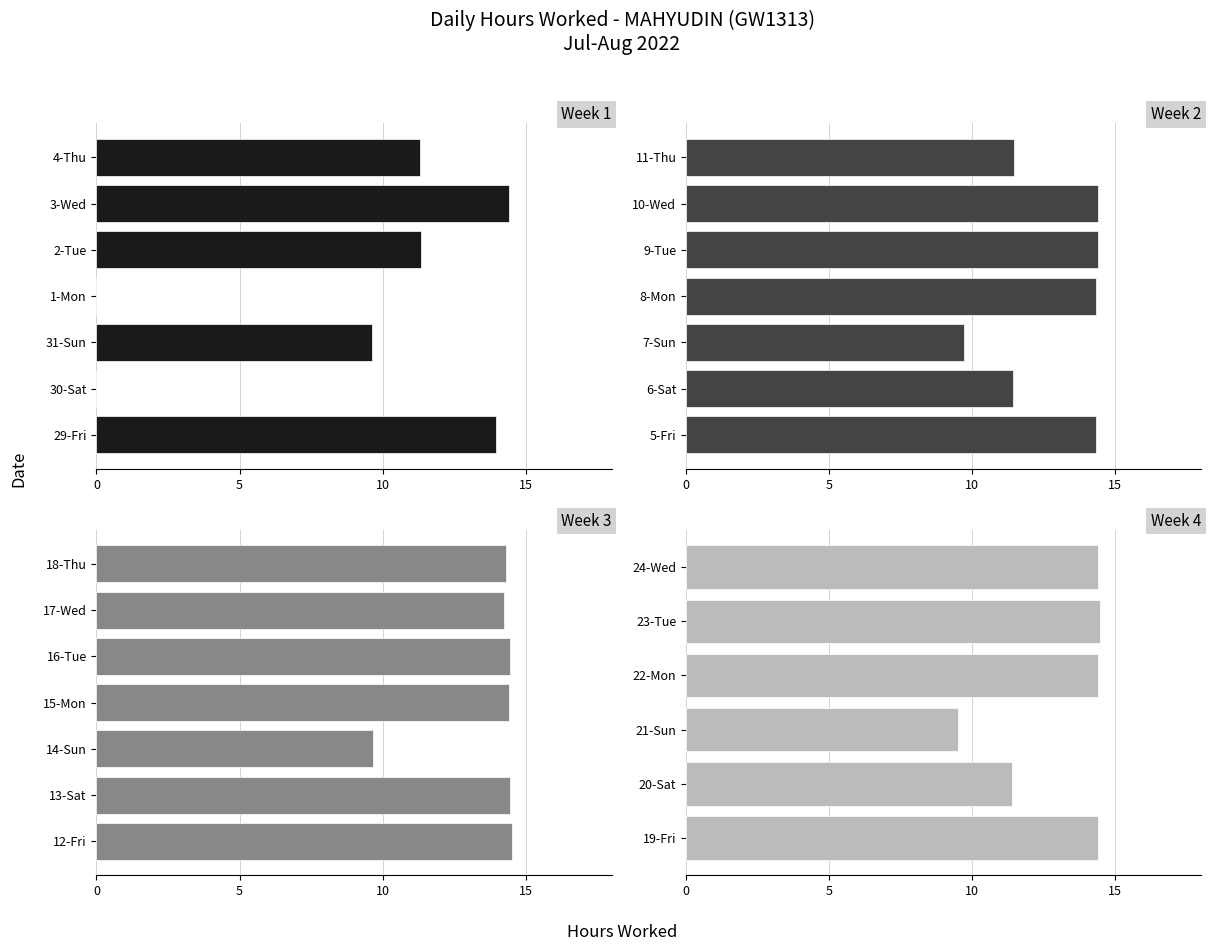

How many distinct data groups are displayed?

1